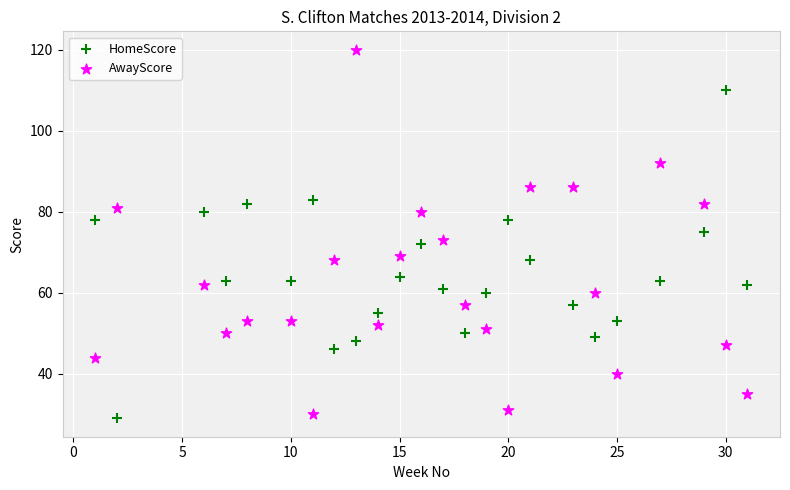

Which series has the widest spread of Y values?

AwayScore